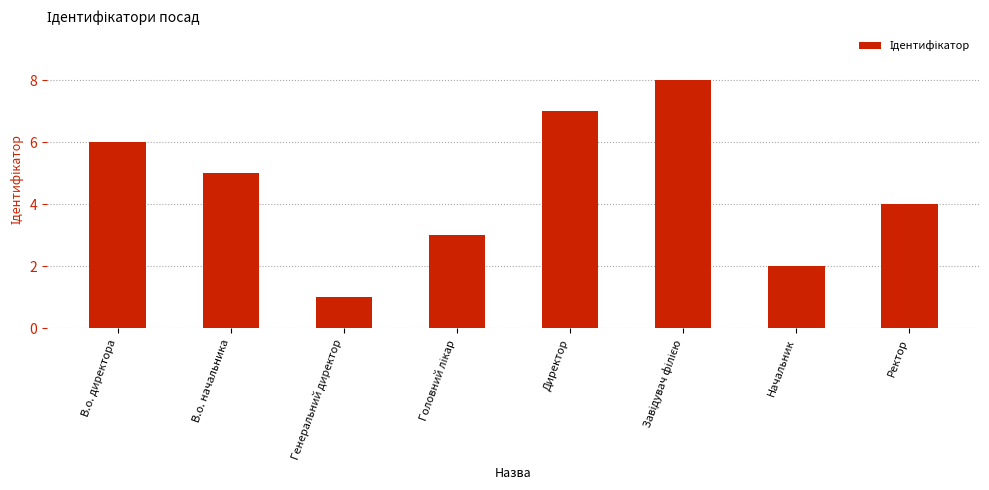

What is the maximum value shown in the chart?

8